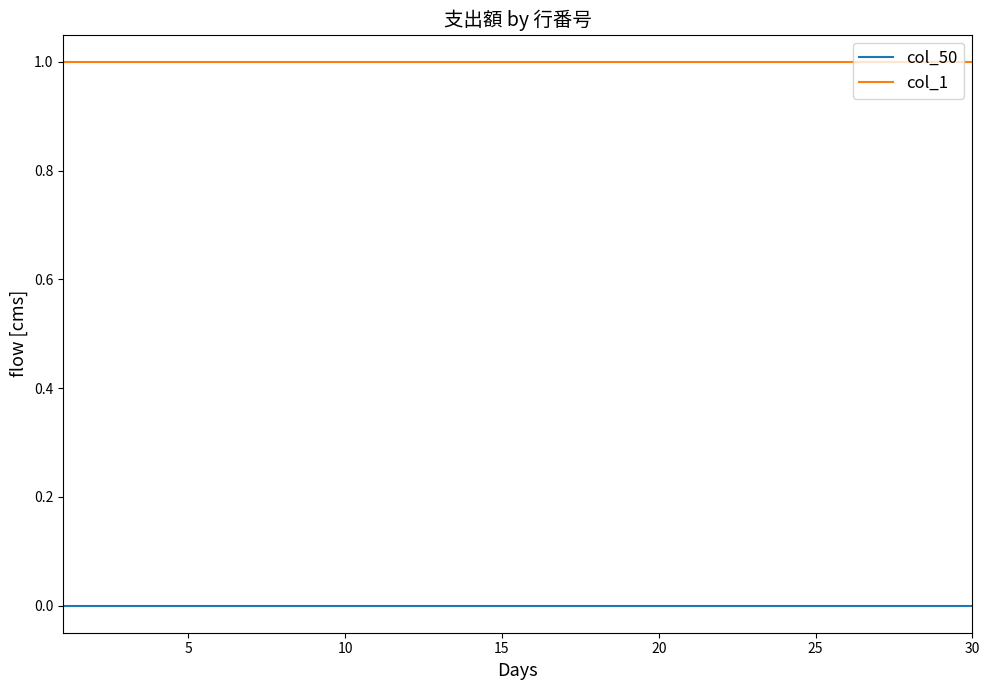

List the series in order of their overall mean, highest first.

col_1, col_50